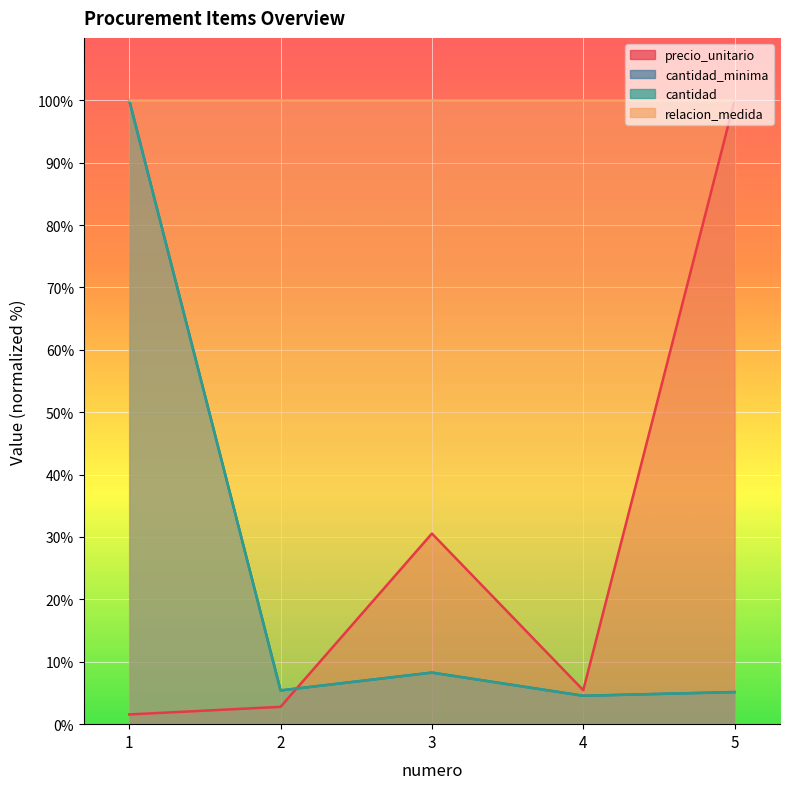

Is it true that precio_unitario equals 1.6 at 1?

True